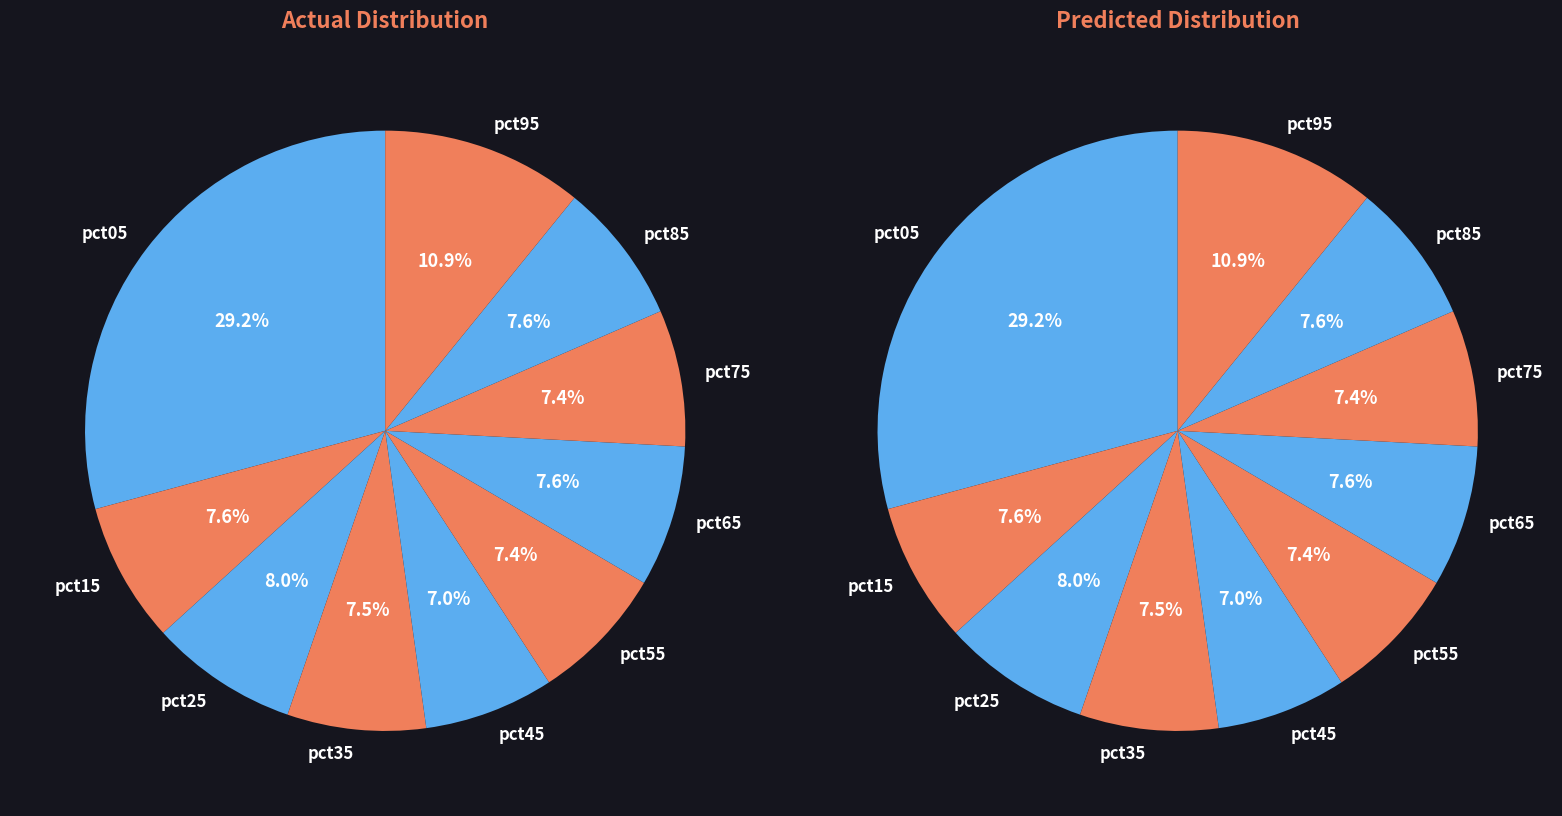

Does pct25 represent more than half of the total?

No